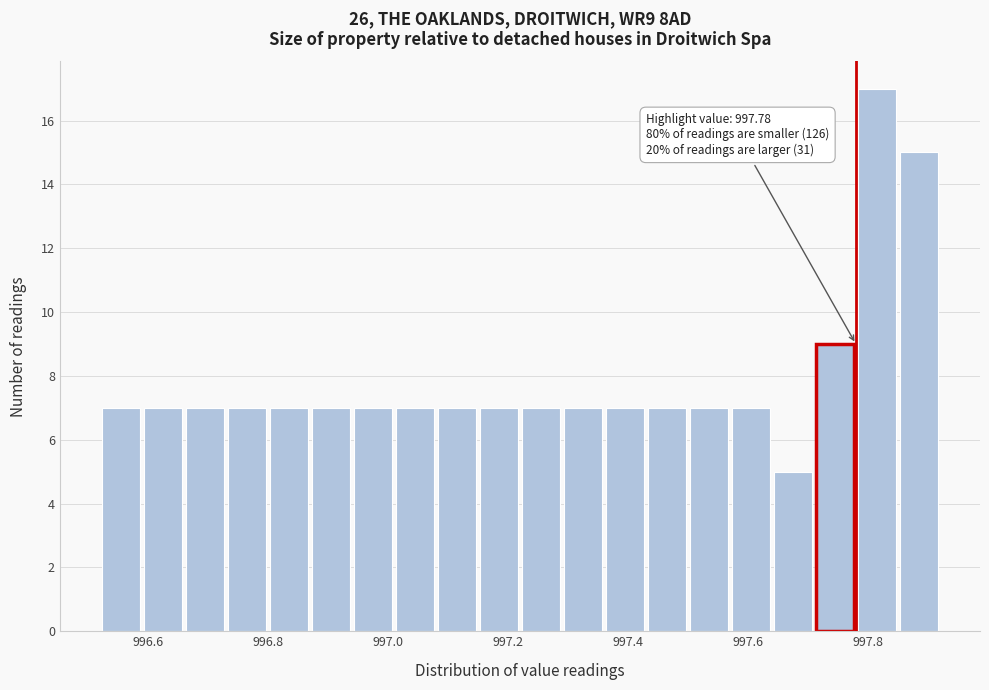

Around what value on the x-axis is the tallest bar? Give the approximate position of its centre, as read against the axis.

997.82